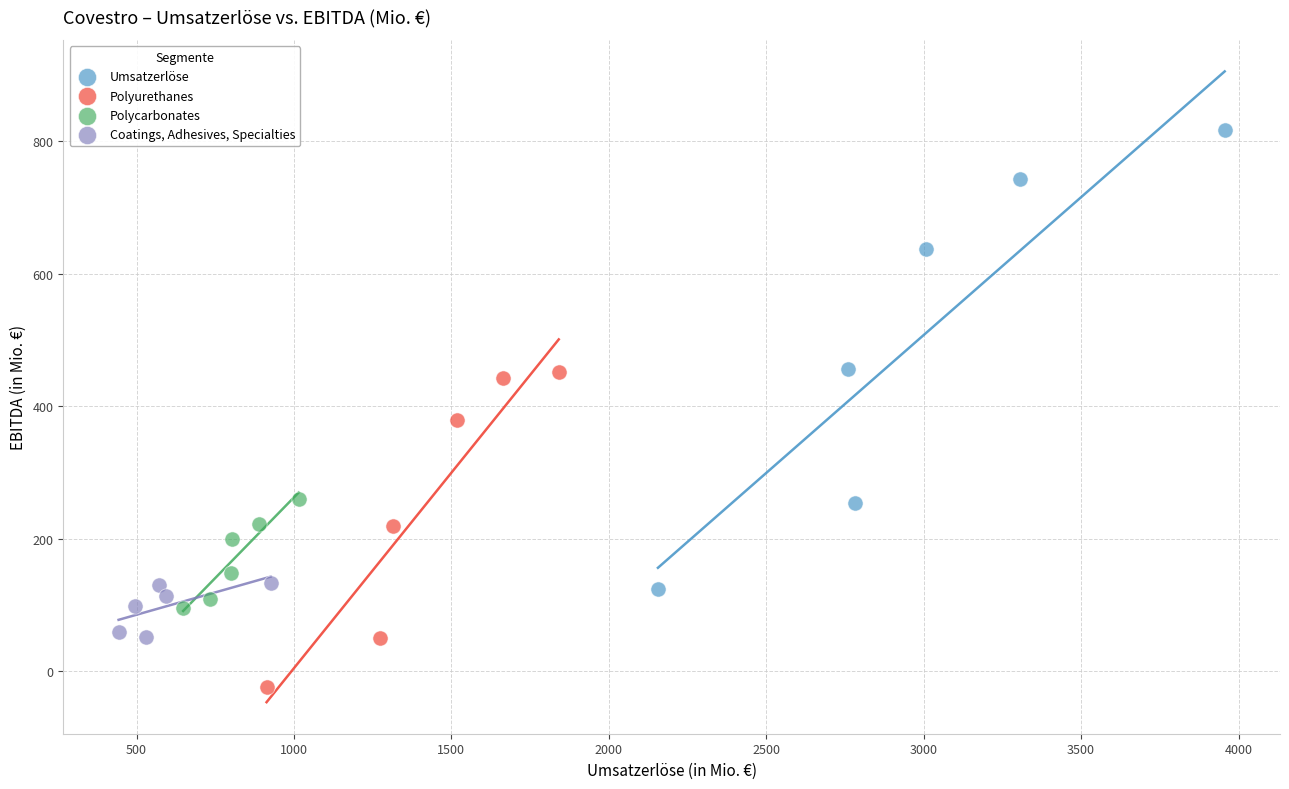

Which series reaches the minimum Y coordinate?

Polyurethanes